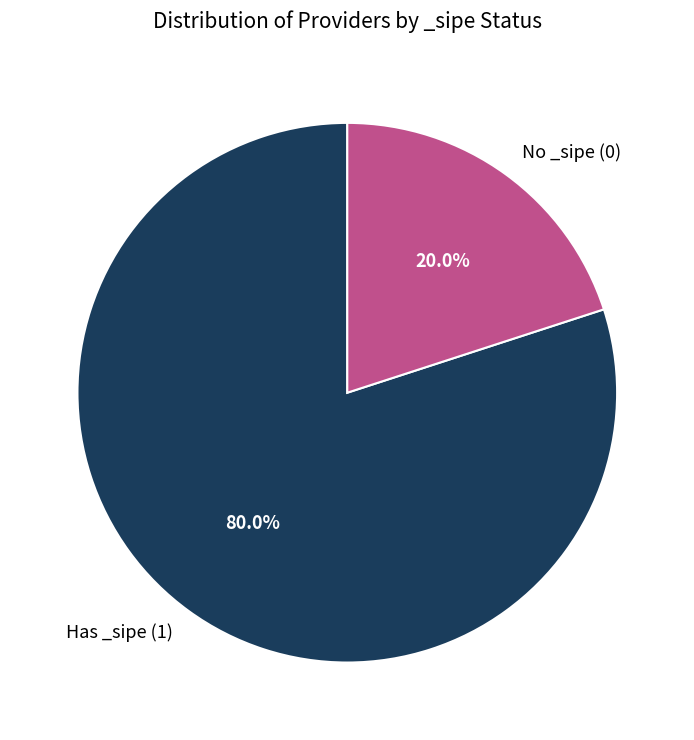

Rank the categories by value from lowest to highest.

No _sipe (0), Has _sipe (1)